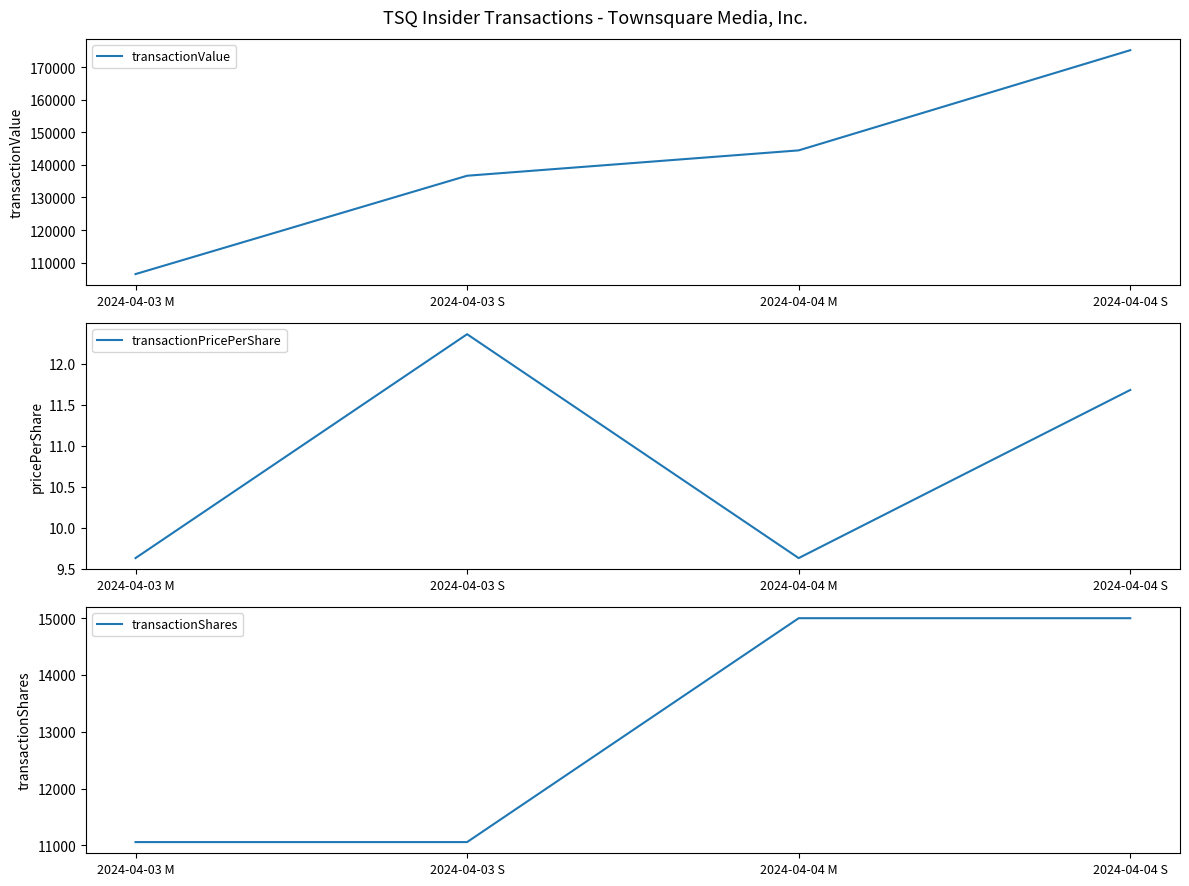

What is the spread (max minus min) of values at 2024-04-04 S?

175188.3